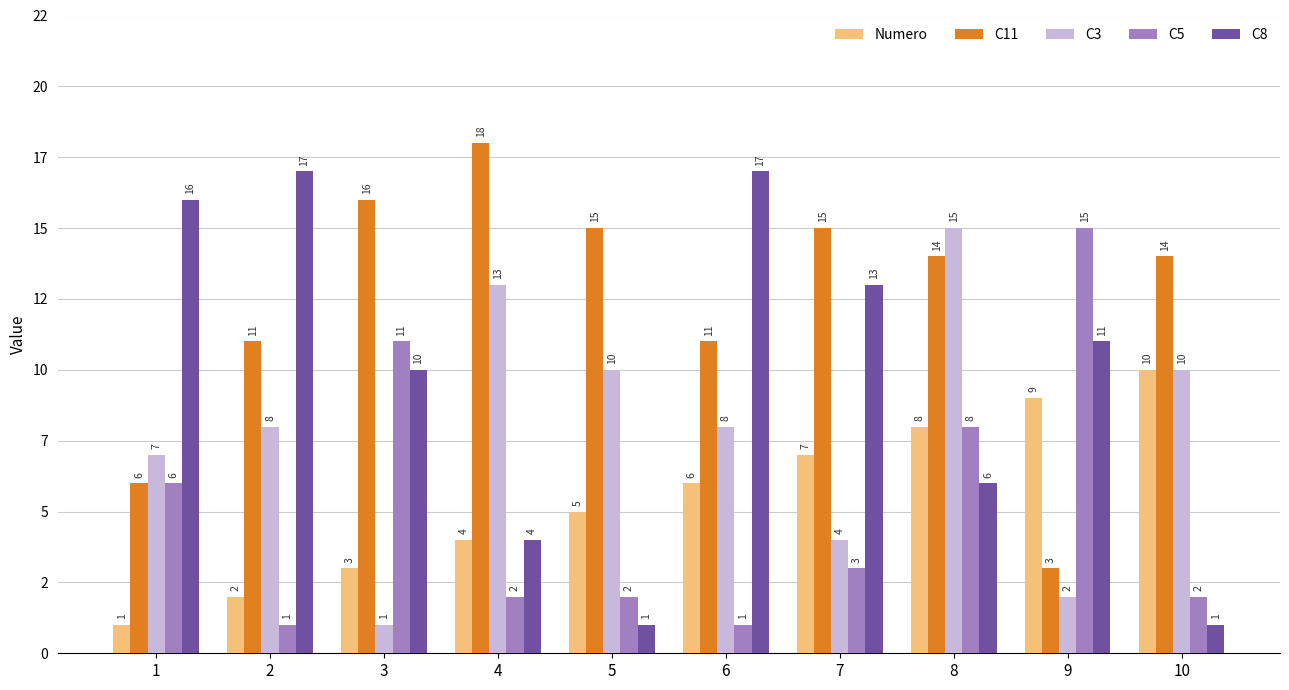

What are all the series names shown in the legend?

Numero, C11, C3, C5, C8